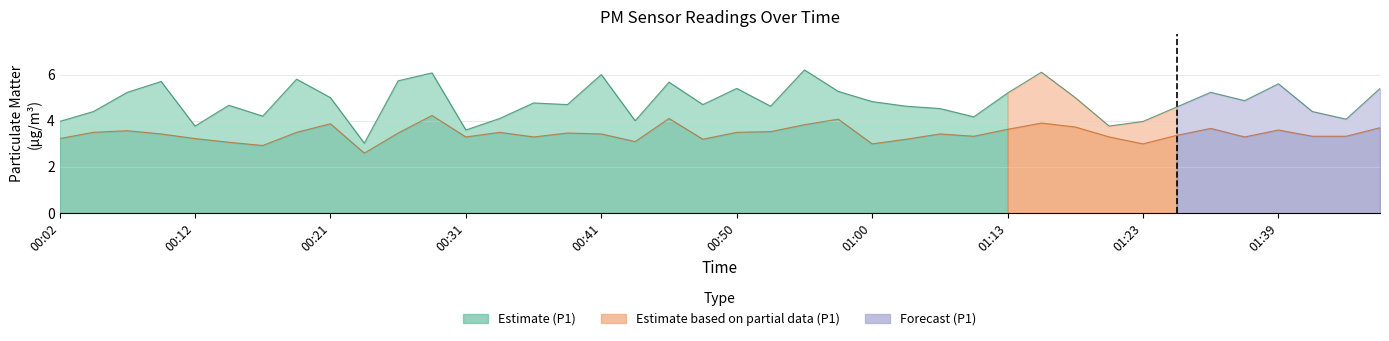

How many categories are shown in the chart?

40